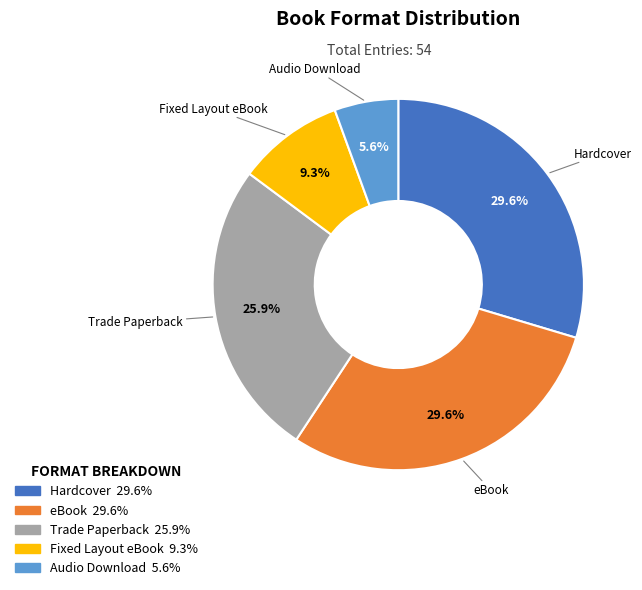

How many slices are in this pie chart?

5